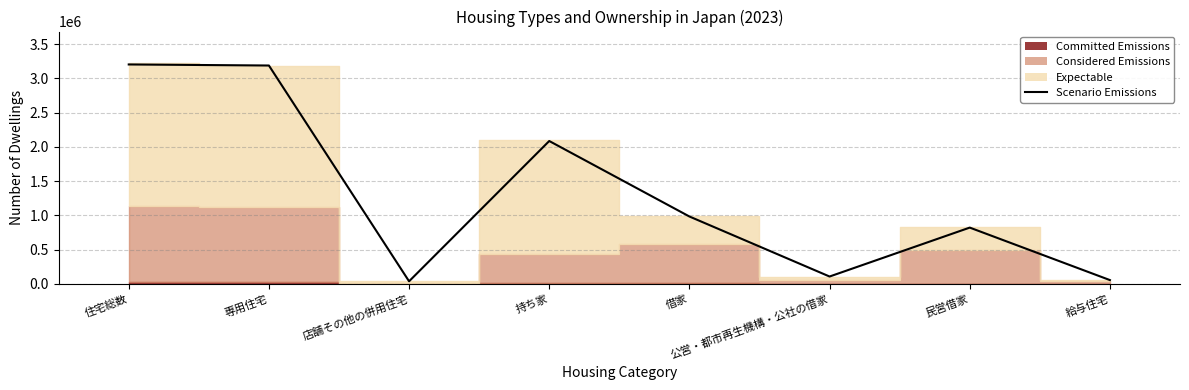

Reading left to right, extract all data points from this chart.

住宅総数=3205000	専用住宅=3189600	店舗その他の併用住宅=37400	持ち家=2086700	借家=984000	公営・都市再生機構・公社の借家=107100	民営借家=821800	給与住宅=55100